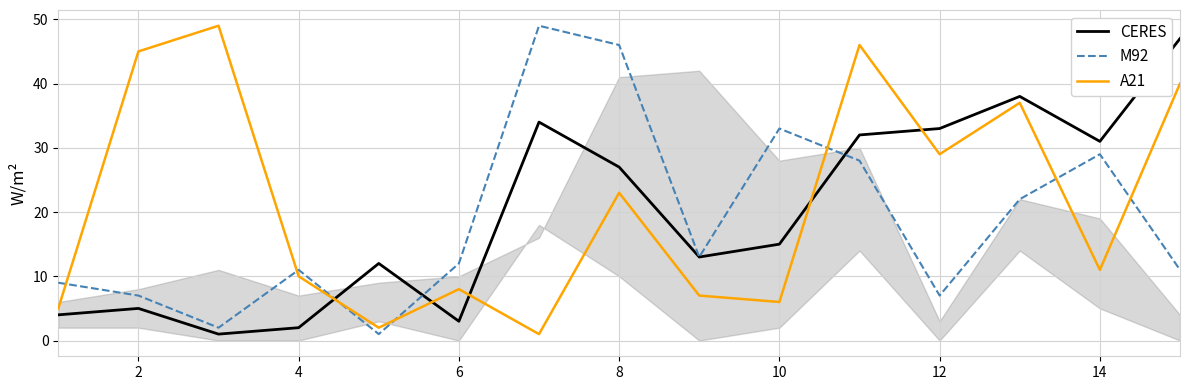

How many series are shown in this chart?

3